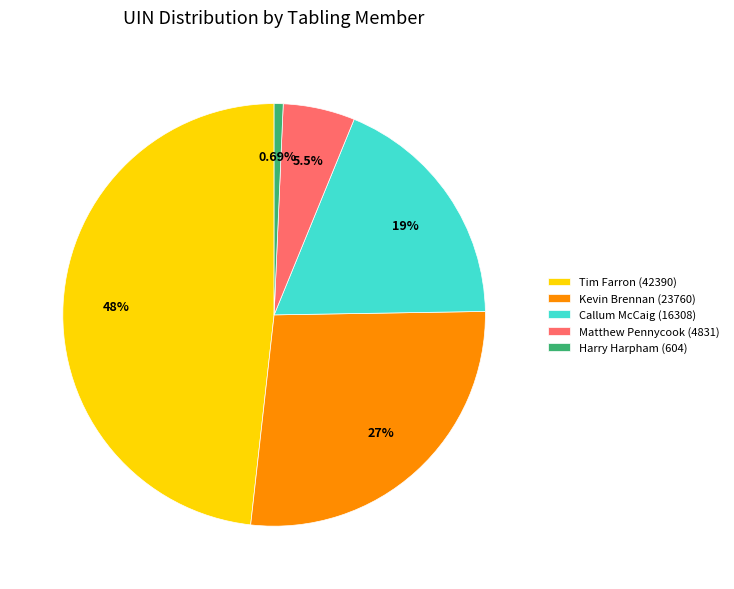

True or false: Matthew Pennycook (4831) accounts for 11% of the total.

False